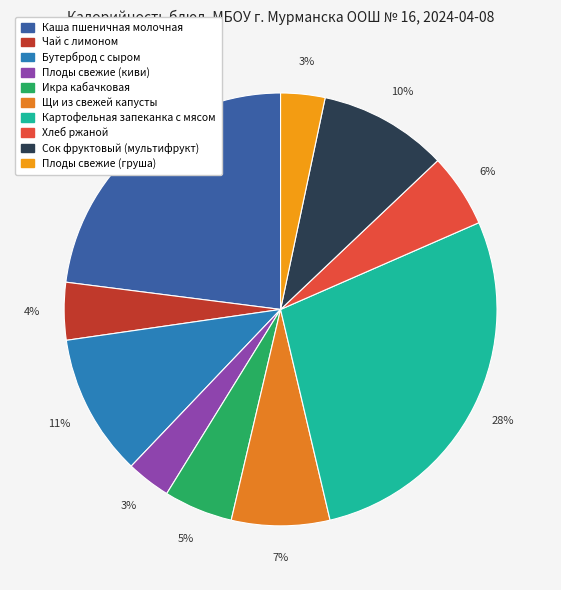

How many slices are in this pie chart?

10